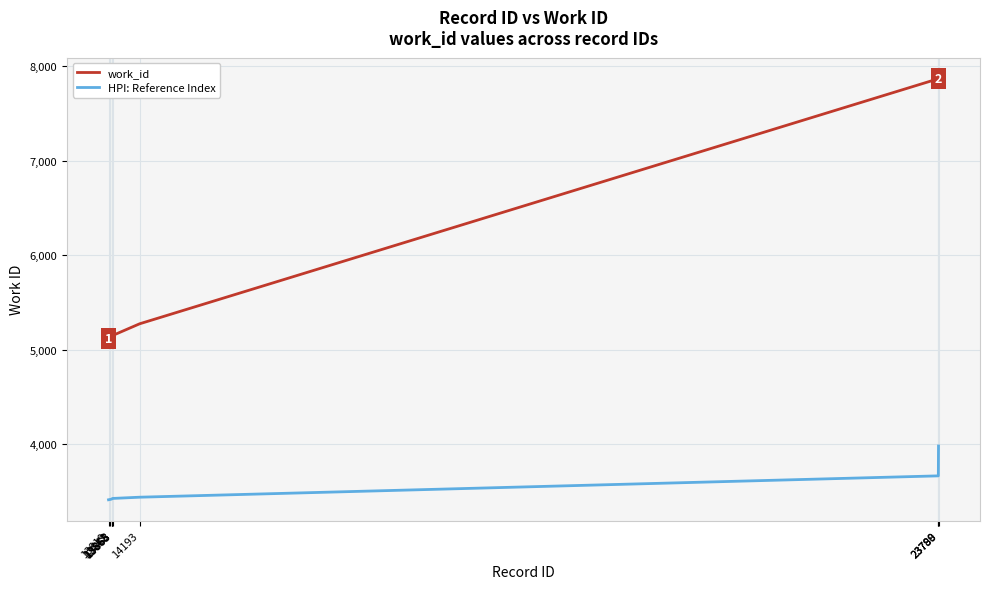

What is the approximate value of HPI: Reference Index at 13863?

3421.7